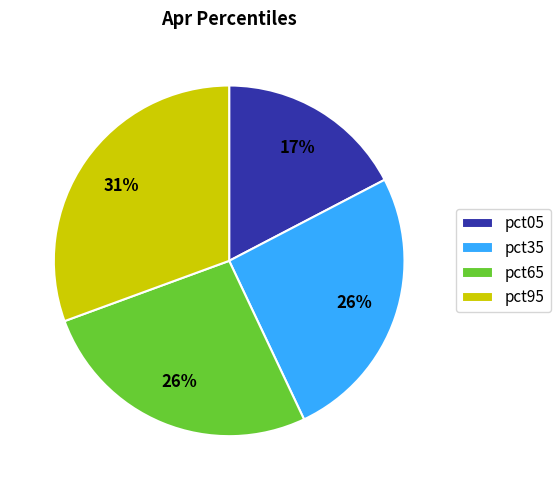

How many slices are in this pie chart?

4